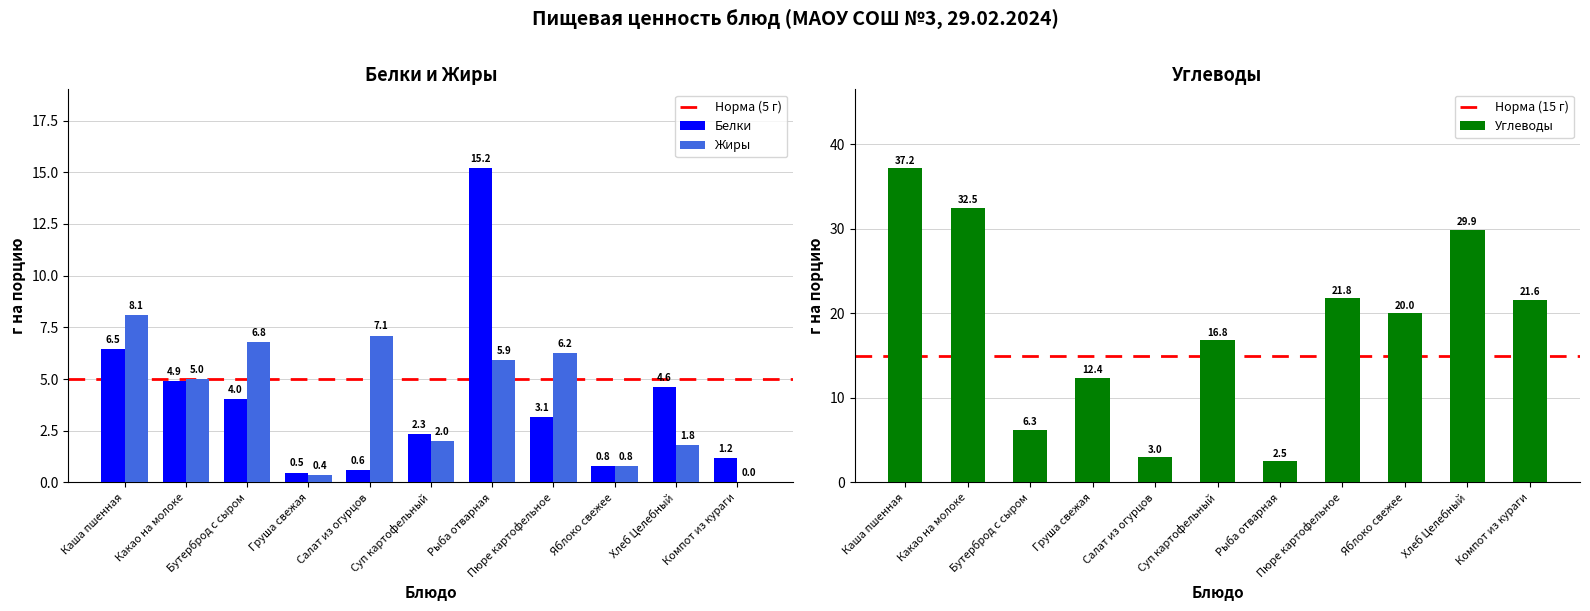

What is the total value across all series at Груша свежая?

13.2